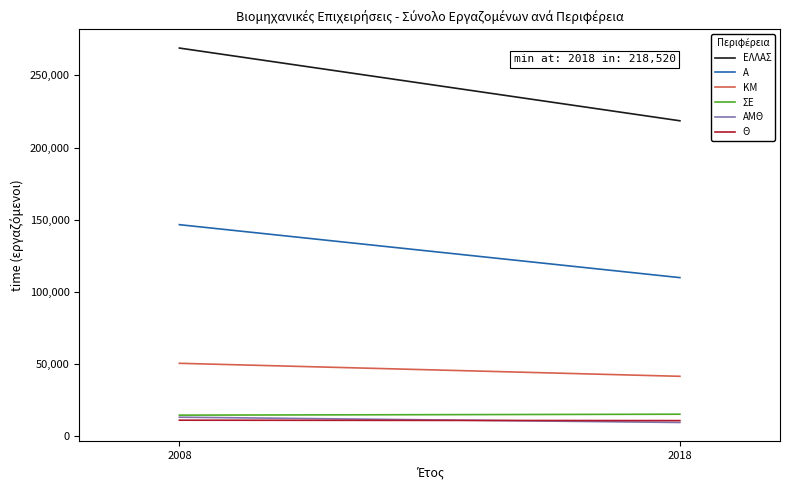

Between 2018 and 2008, which is larger?

2008